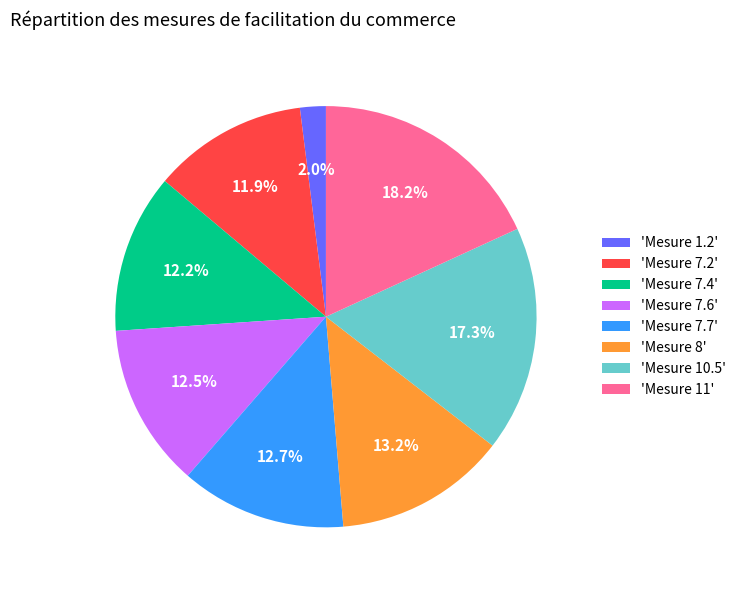

How many slices are in this pie chart?

8